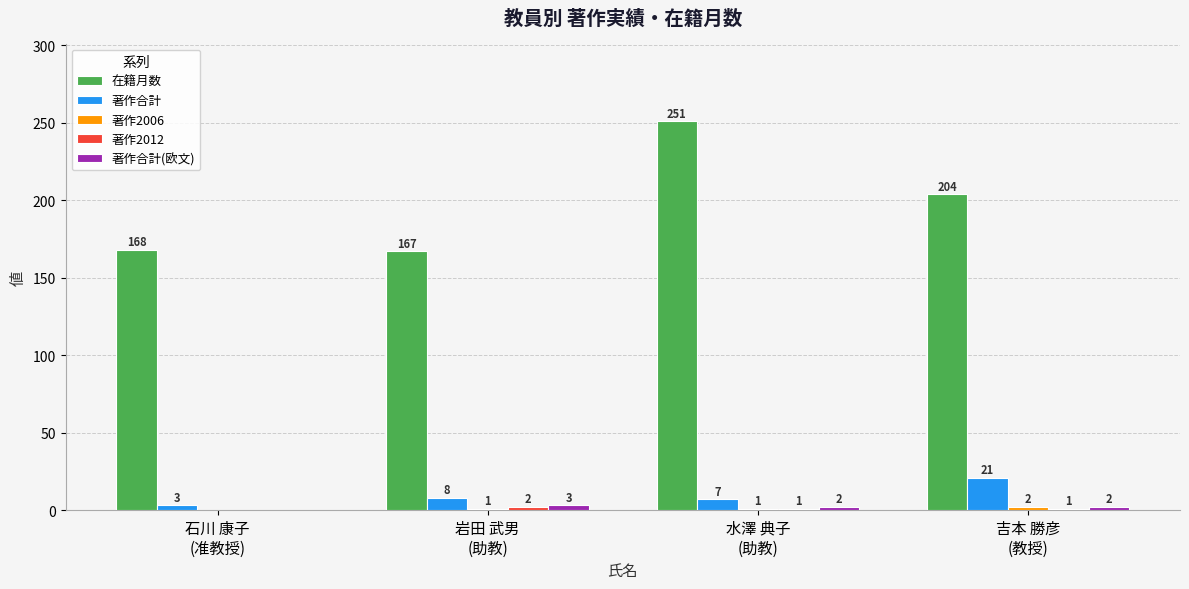

The 在籍月数 series shows 141 at 水澤 典子
(助教). True or false?

False